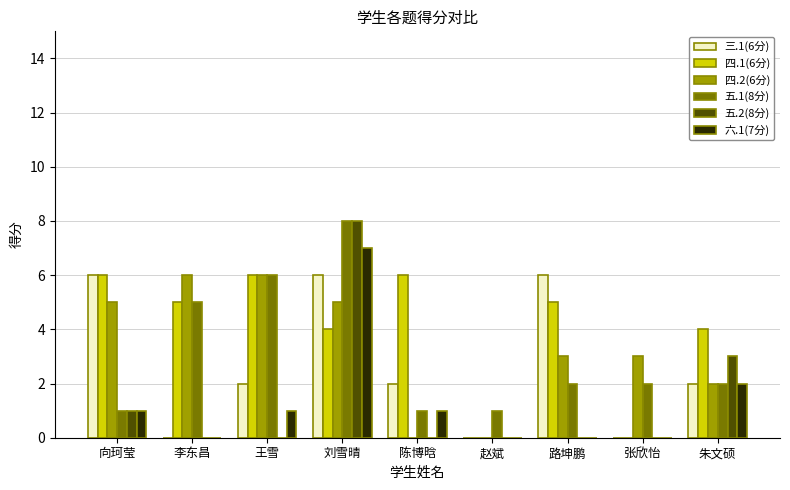

At which label does 五.2(8分) reach its peak?

刘雪晴